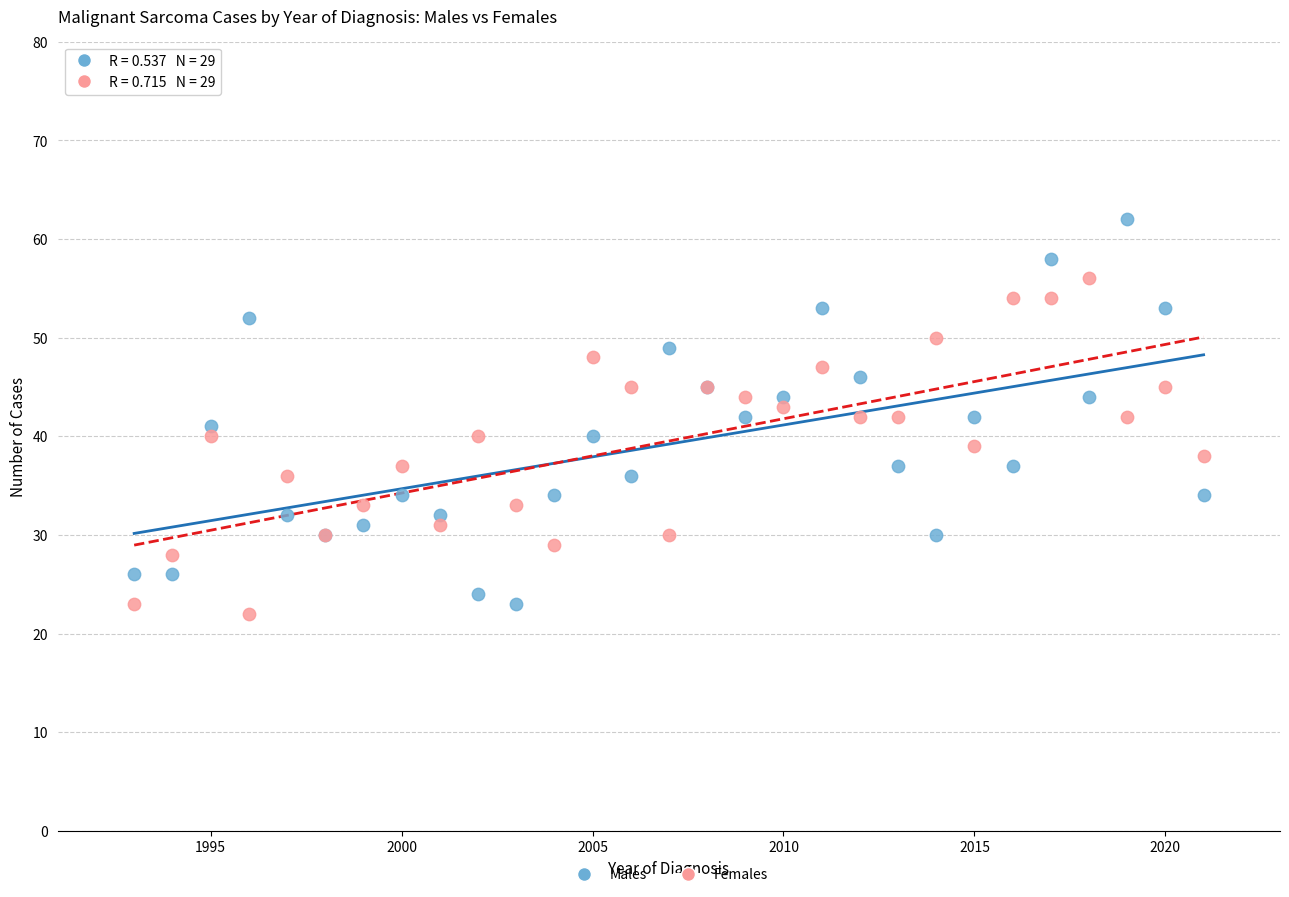

Which series reaches the maximum Y coordinate?

Males